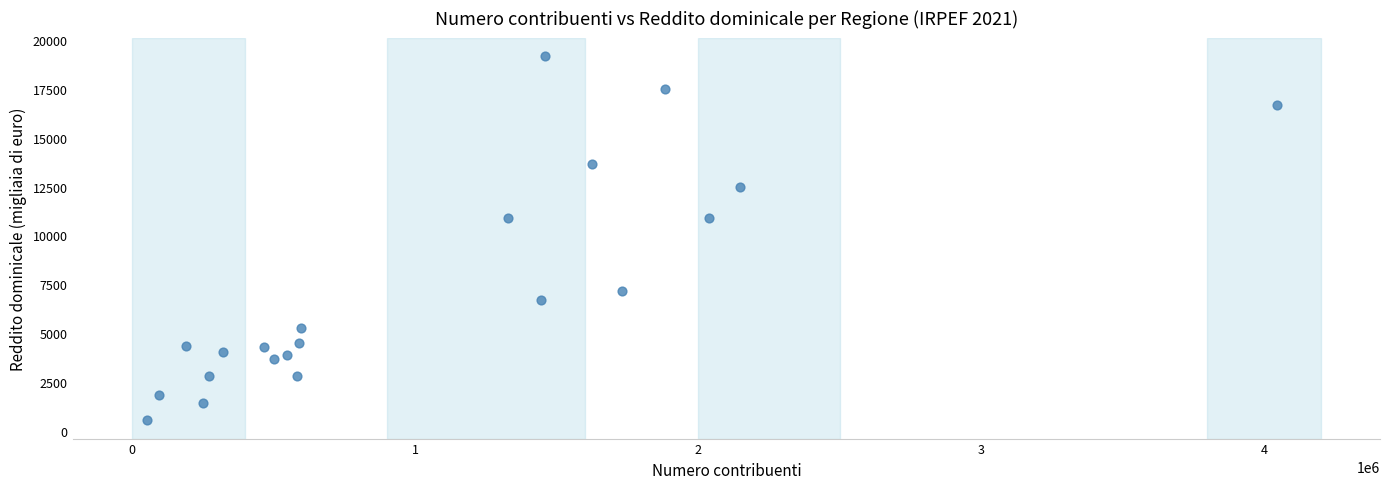

What is the range of Y values (max minus min)?

18624